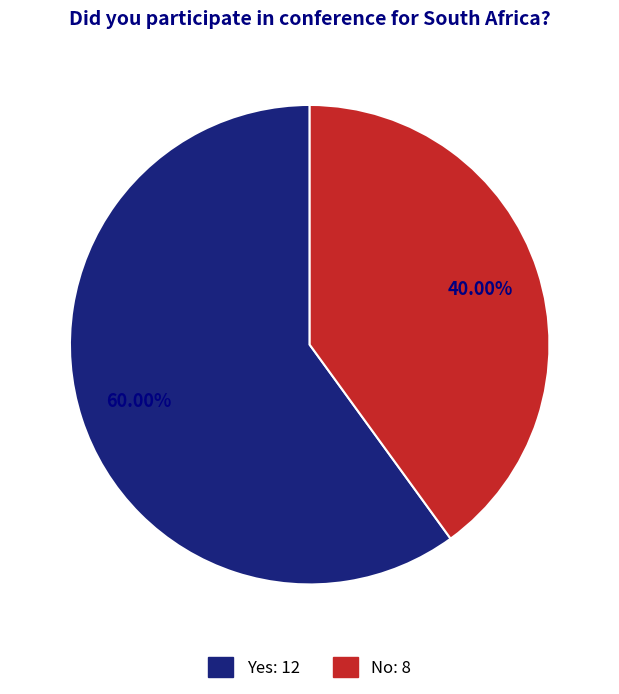

Which has a higher value, No: 8 or Yes: 12?

Yes: 12